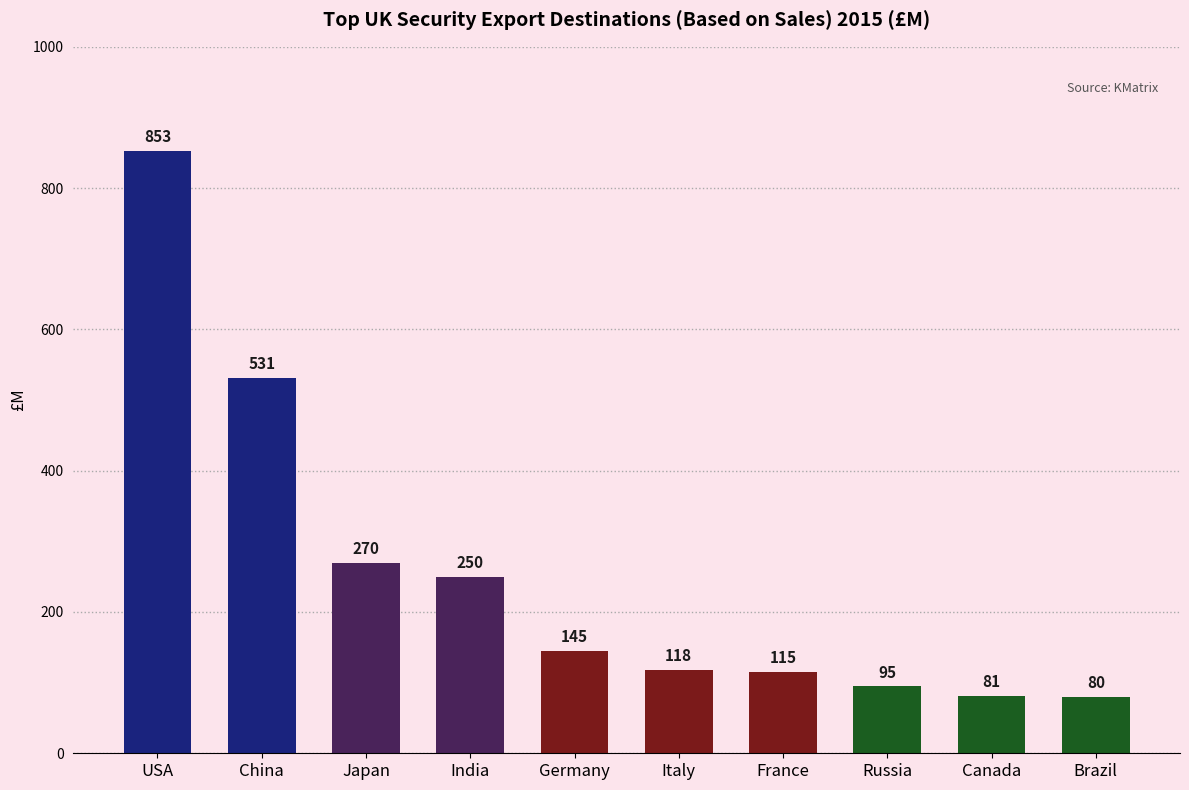

Rank the categories by value from lowest to highest.

Brazil, Canada, Russia, France, Italy, Germany, India, Japan, China, USA